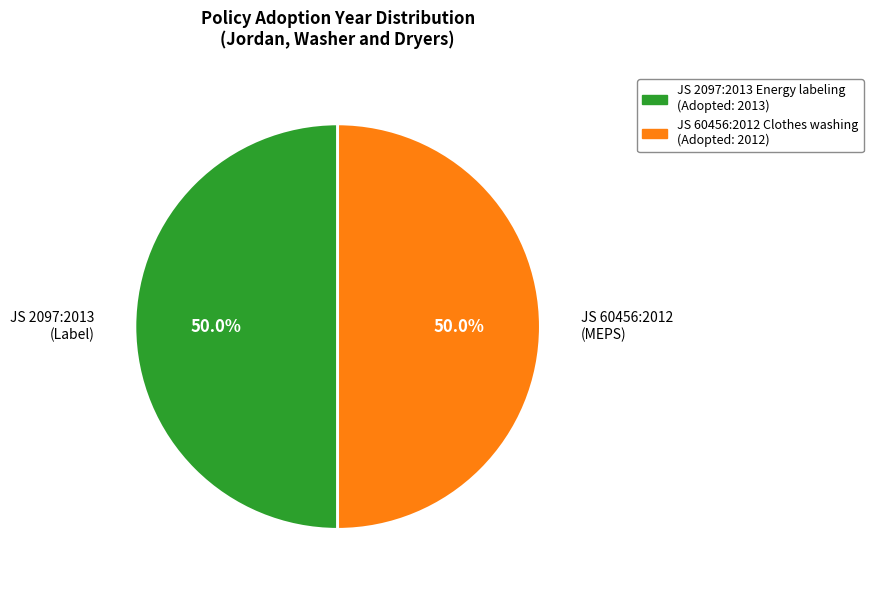

Approximately how many times larger is the value at JS 2097:2013 Energy labeling (Adopted: 2013) compared to JS 60456:2012 Clothes washing (Adopted: 2012)?

1.0